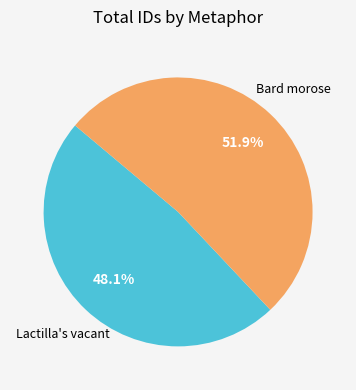

Is there any slice that represents more than half of the pie?

Yes